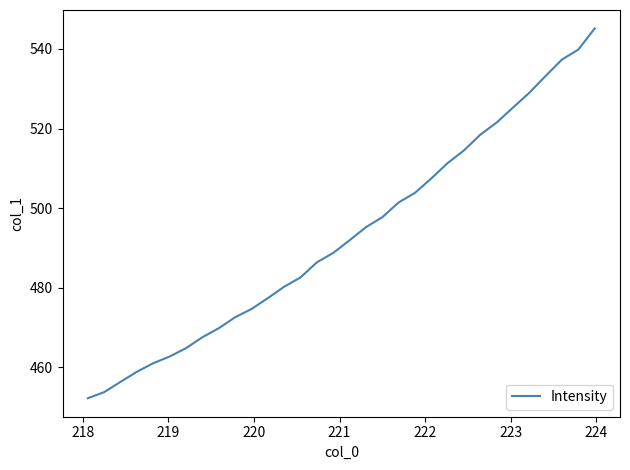

How many lines are shown in the chart?

1